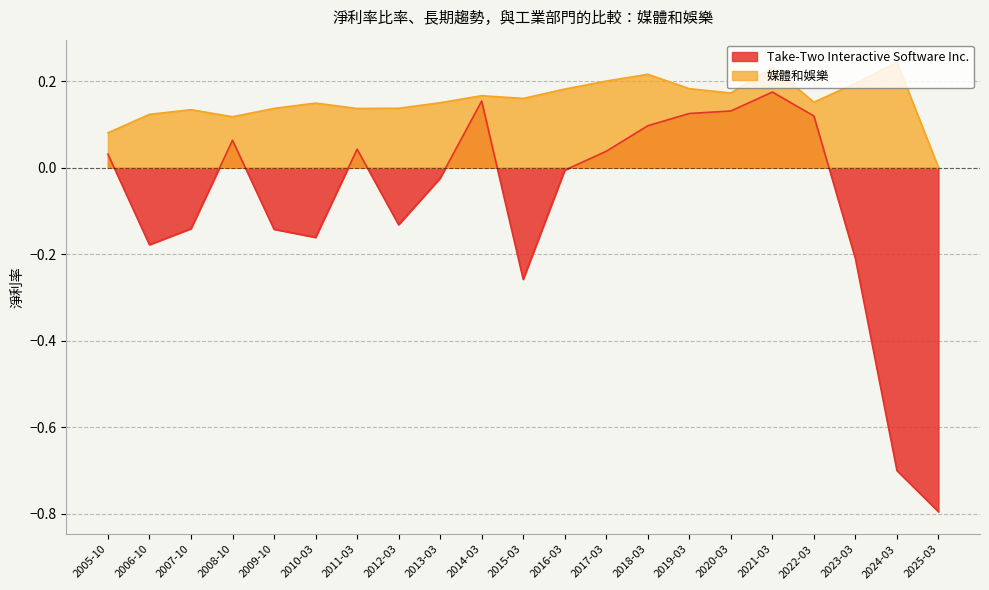

What is the highest value of the 媒體和娛樂 series?

0.2